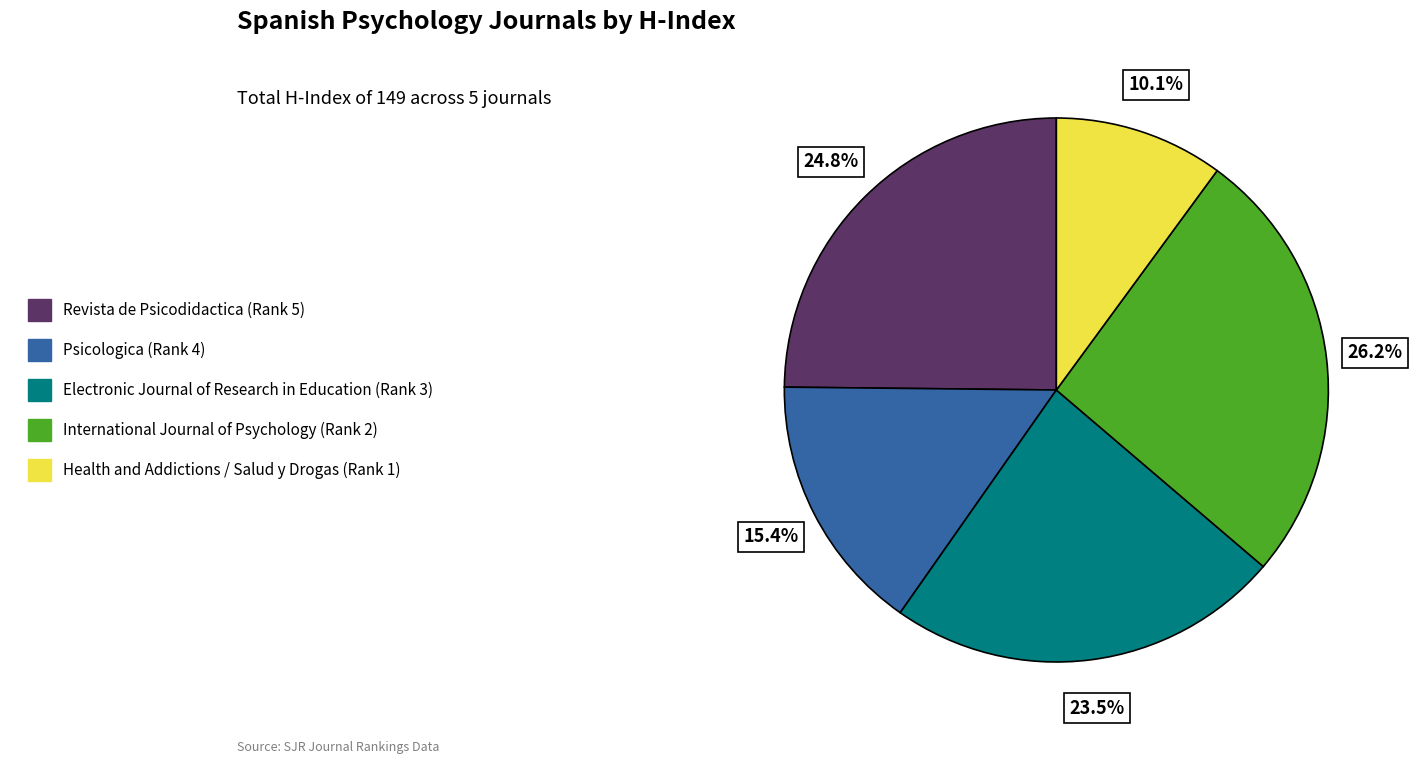

What portion of the pie excludes Revista de Psicodidactica (Rank 5)?

75.2%